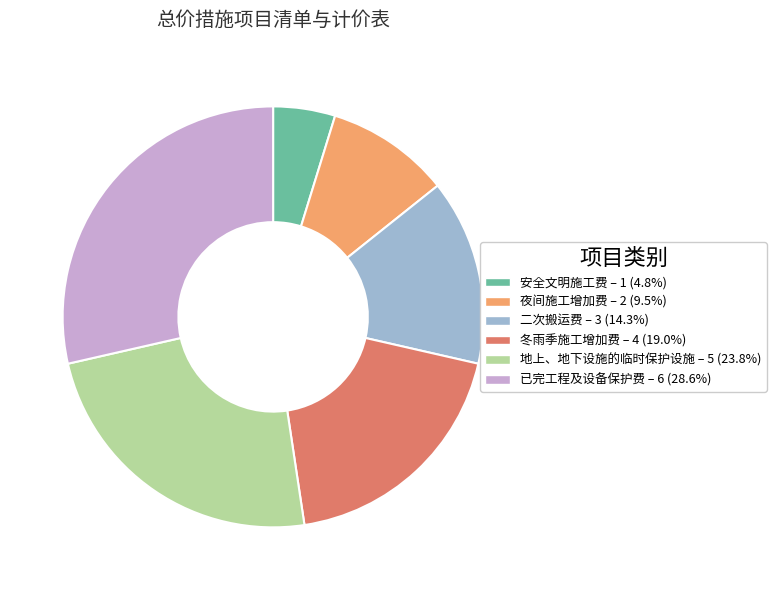

Does 已完工程及设备保护费 represent more than half of the total?

No